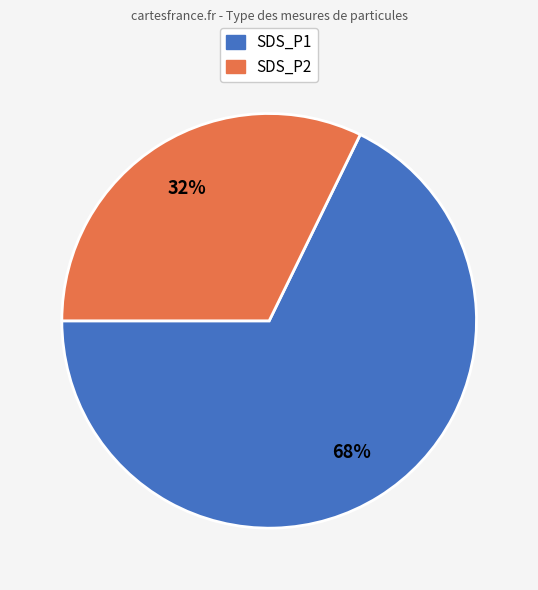

True or false: SDS_P2 accounts for 47% of the total.

False